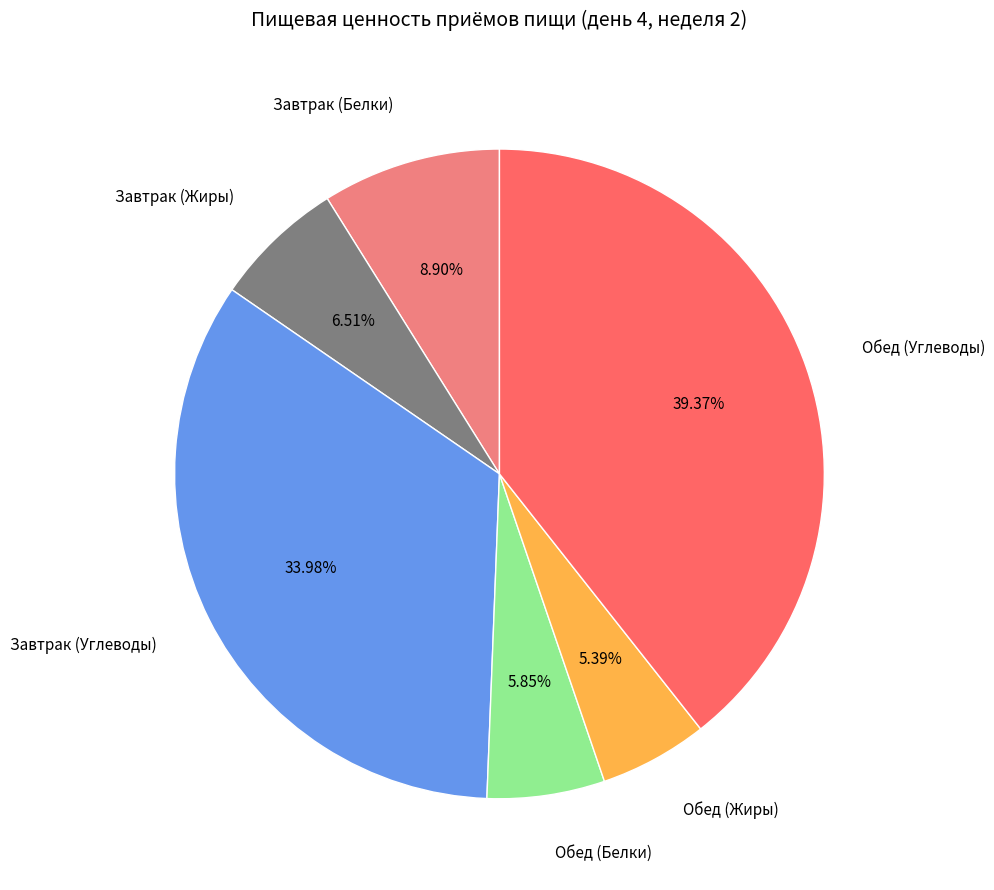

Which slice is the largest?

Обед (Углеводы)